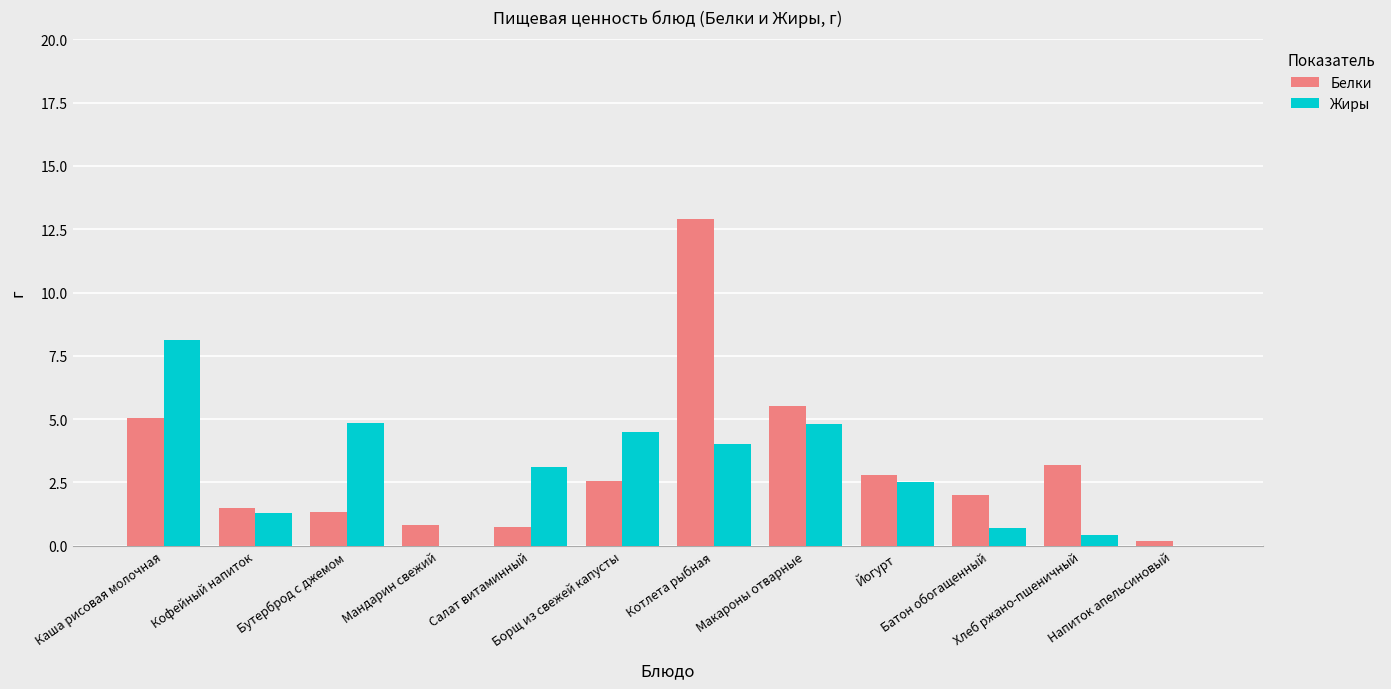

The Белки series shows 1.7 at Борщ из свежей капусты. True or false?

False